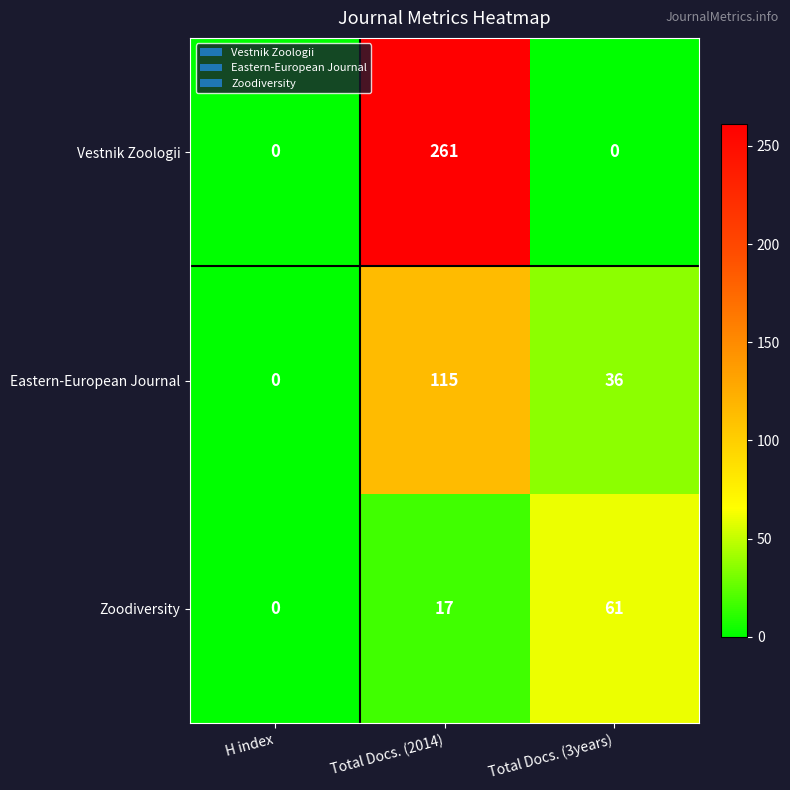

How many values in Eastern-European Journal are above zero?

2